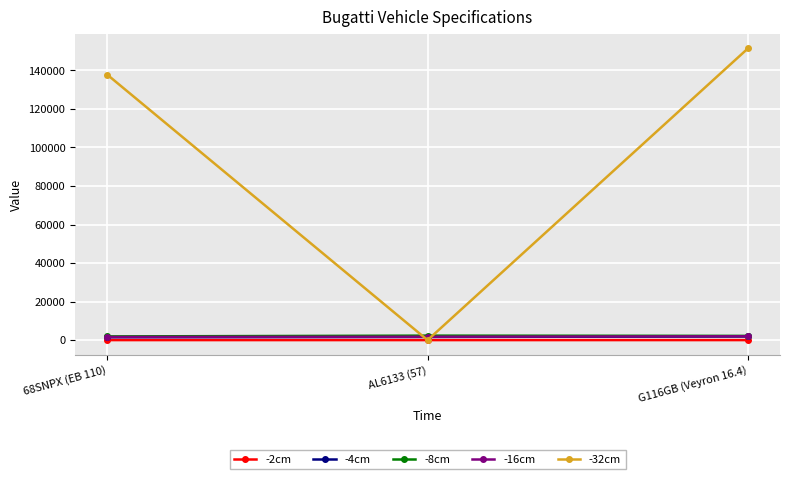

How many categories are shown in the chart?

3